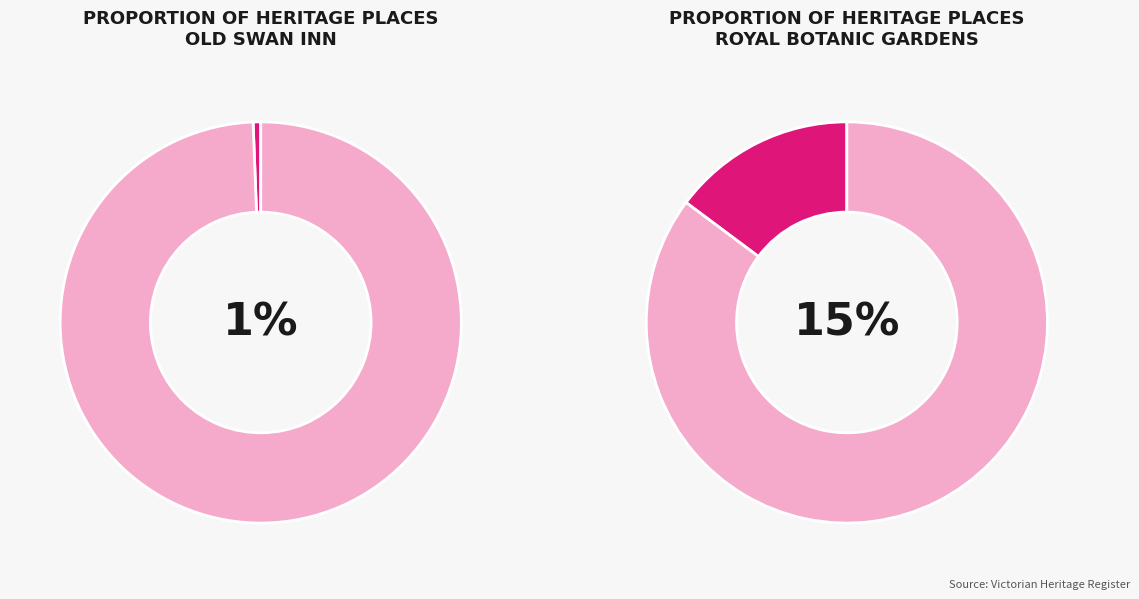

How much of the chart is everything except ROYAL BOTANIC GARDENS?

85.2%